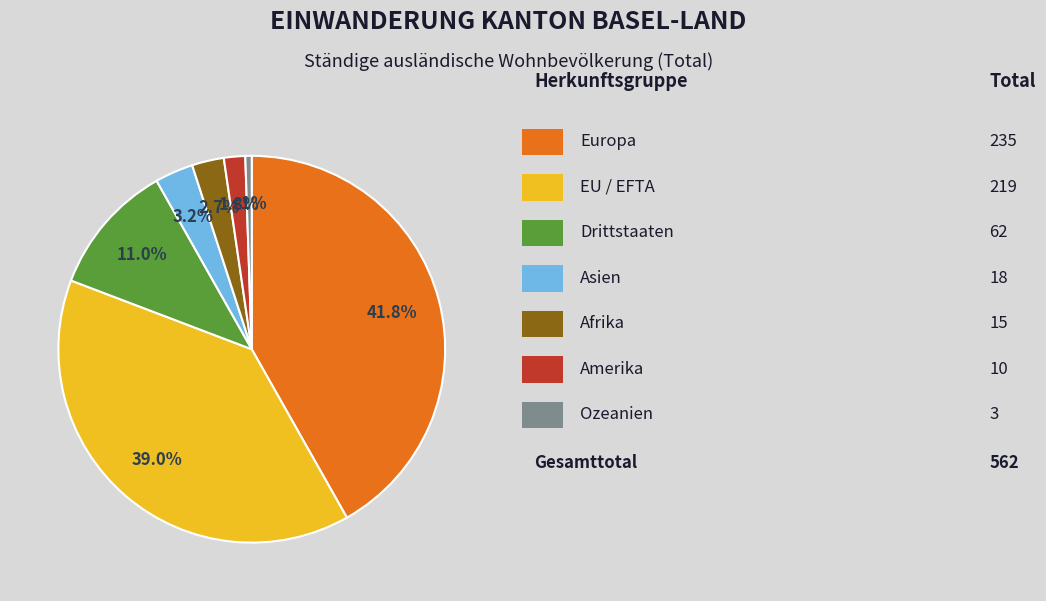

Does any single category account for the majority?

No